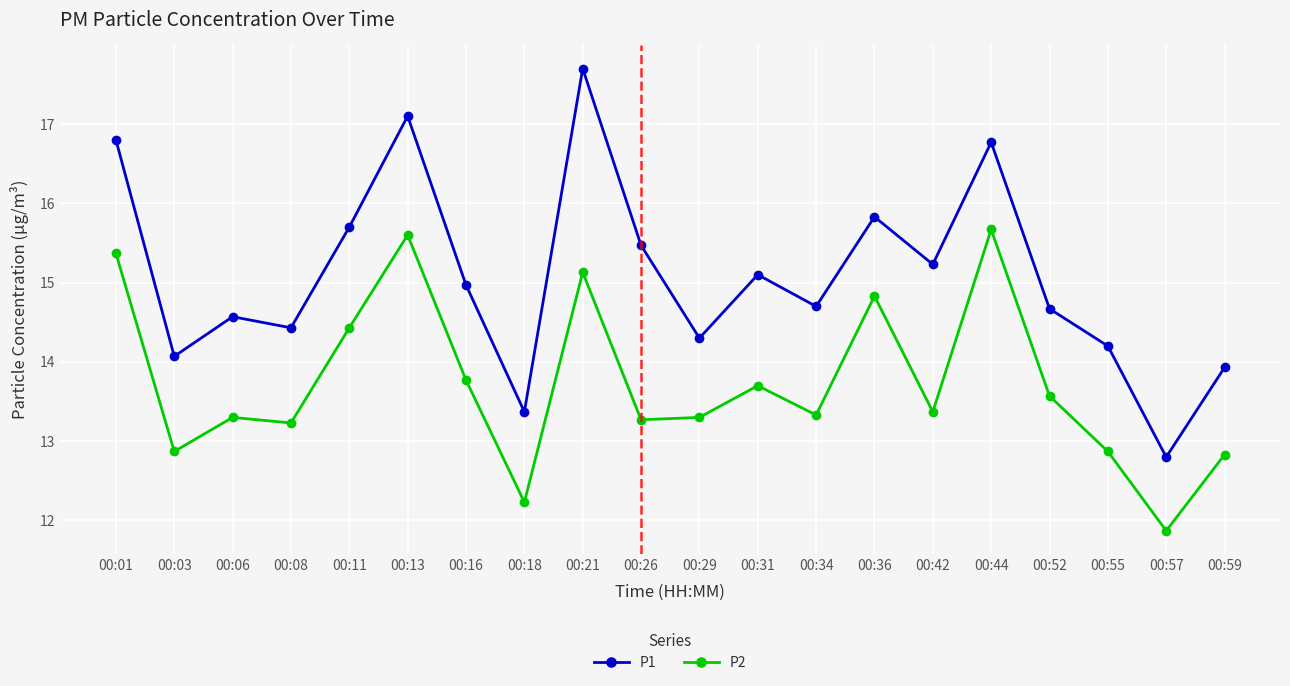

How many data points in P1 are less than 14?

3